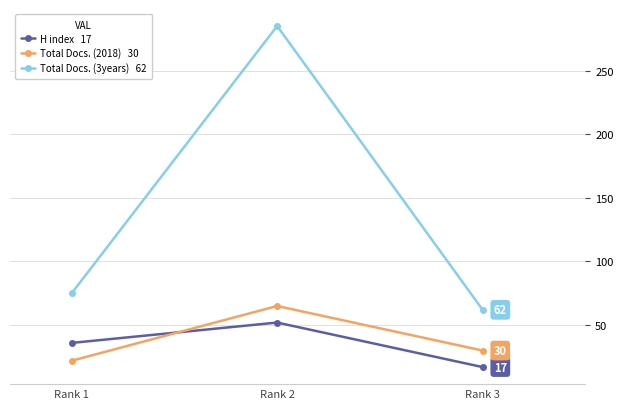

What is the total value across all series at Rank 2?

402